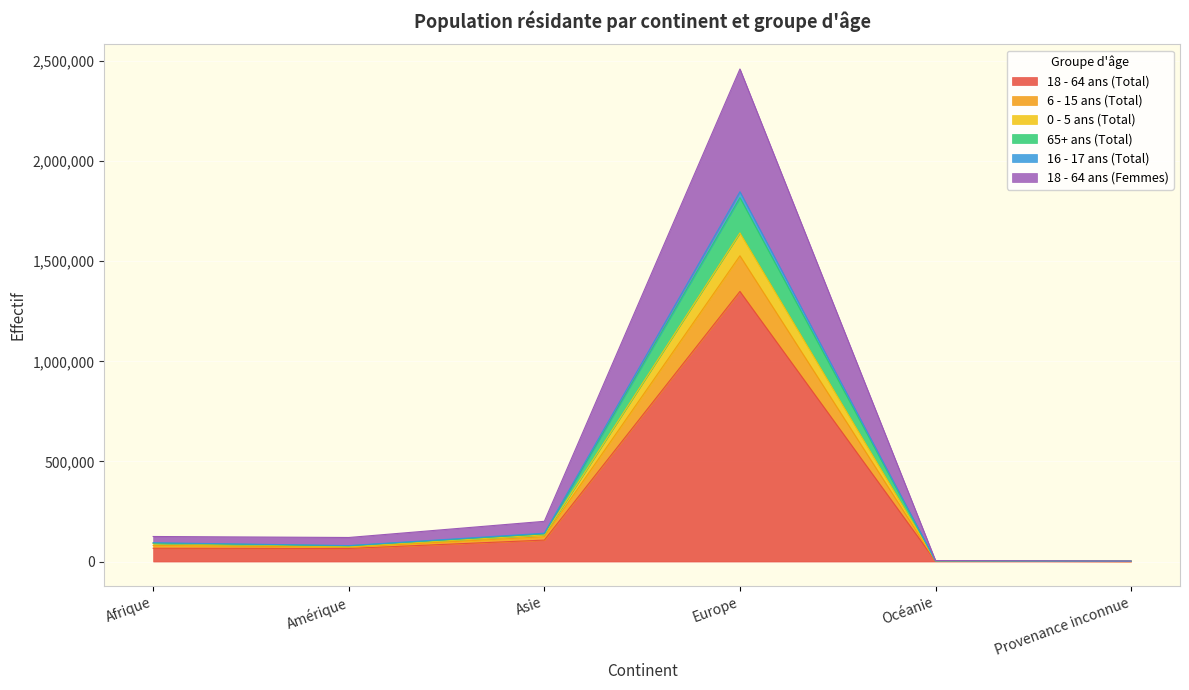

At which category is the sum across all series the highest?

Europe